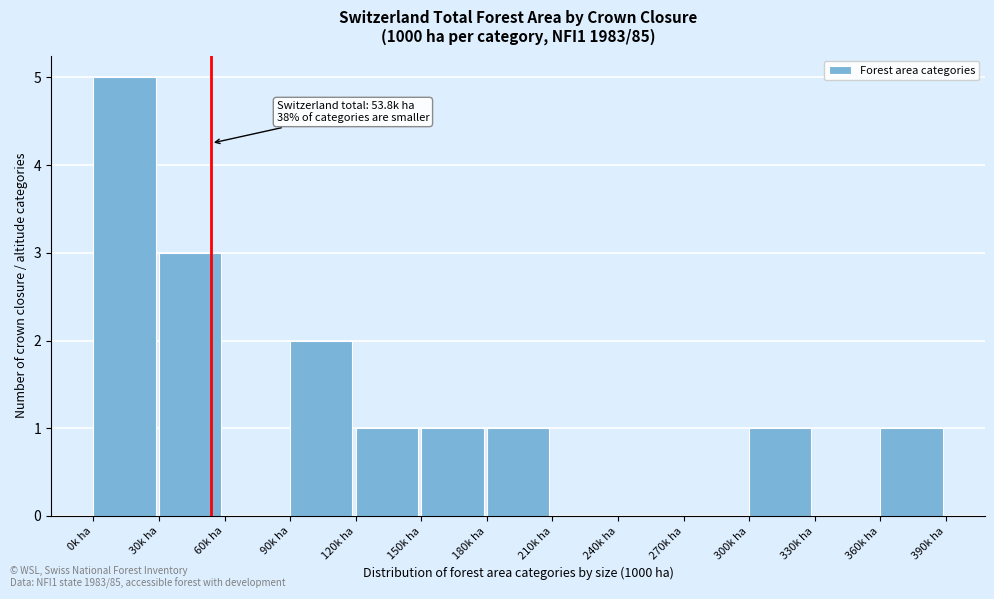

Over which range of the x-axis is the bar tallest?

0 to 30